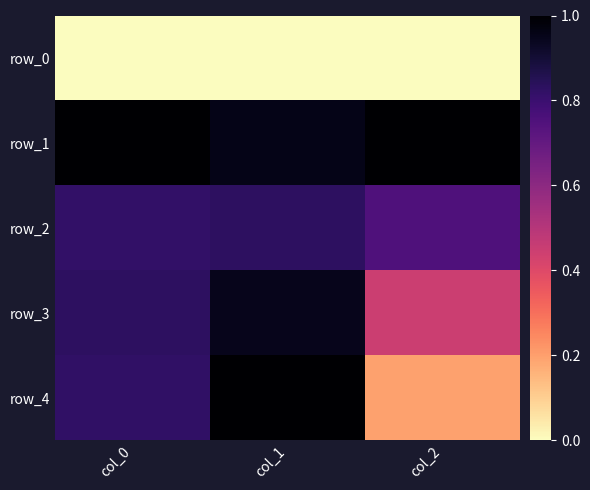

List the series in order of their peak value, lowest first.

row_0, row_2, row_3, row_1, row_4